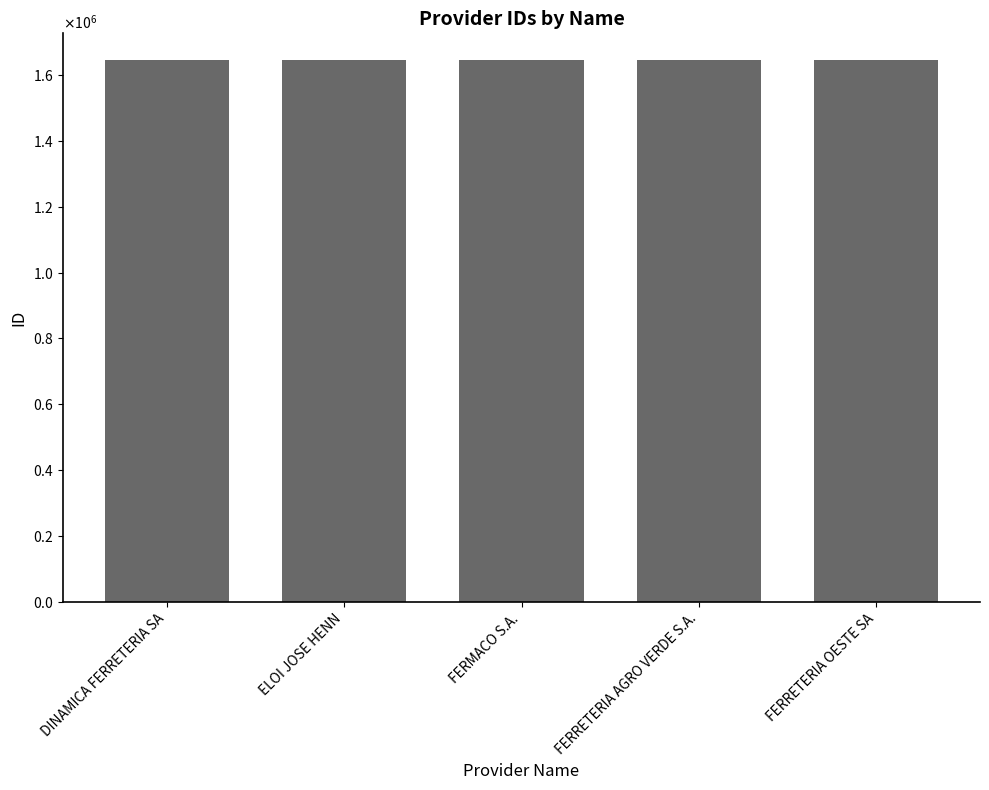

Reading left to right, transcribe all the data shown in this chart.

DINAMICA FERRETERIA SA=1644271	ELOI JOSE HENN=1644272	FERMACO S.A.=1644274	FERRETERIA AGRO VERDE S.A.=1644273	FERRETERIA OESTE SA=1644275